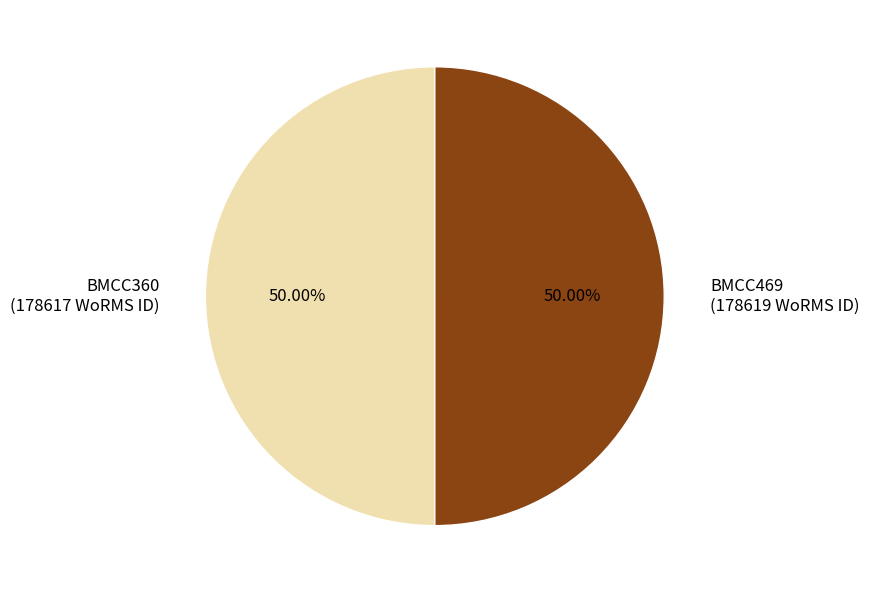

How many slices are in this pie chart?

2